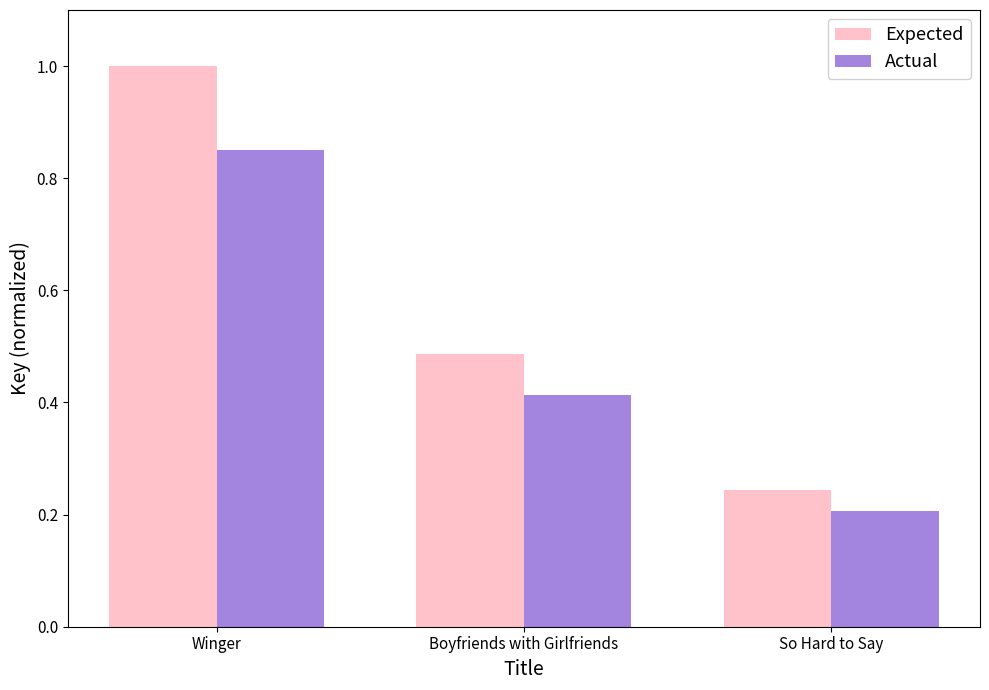

Which series changed the most between Winger and So Hard to Say?

Expected